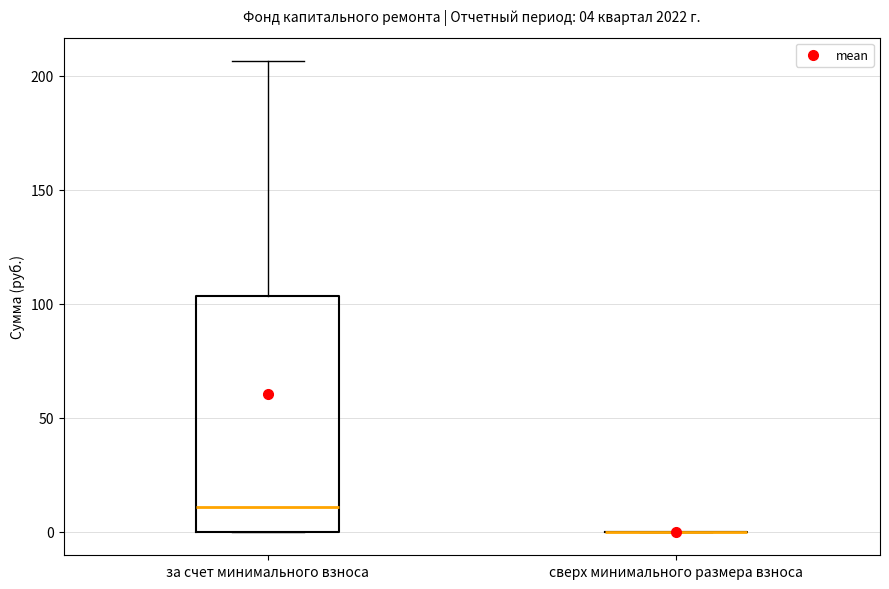

Comparing the boxes themselves (not the whiskers), which one is the tallest?

за счет минимального взноса